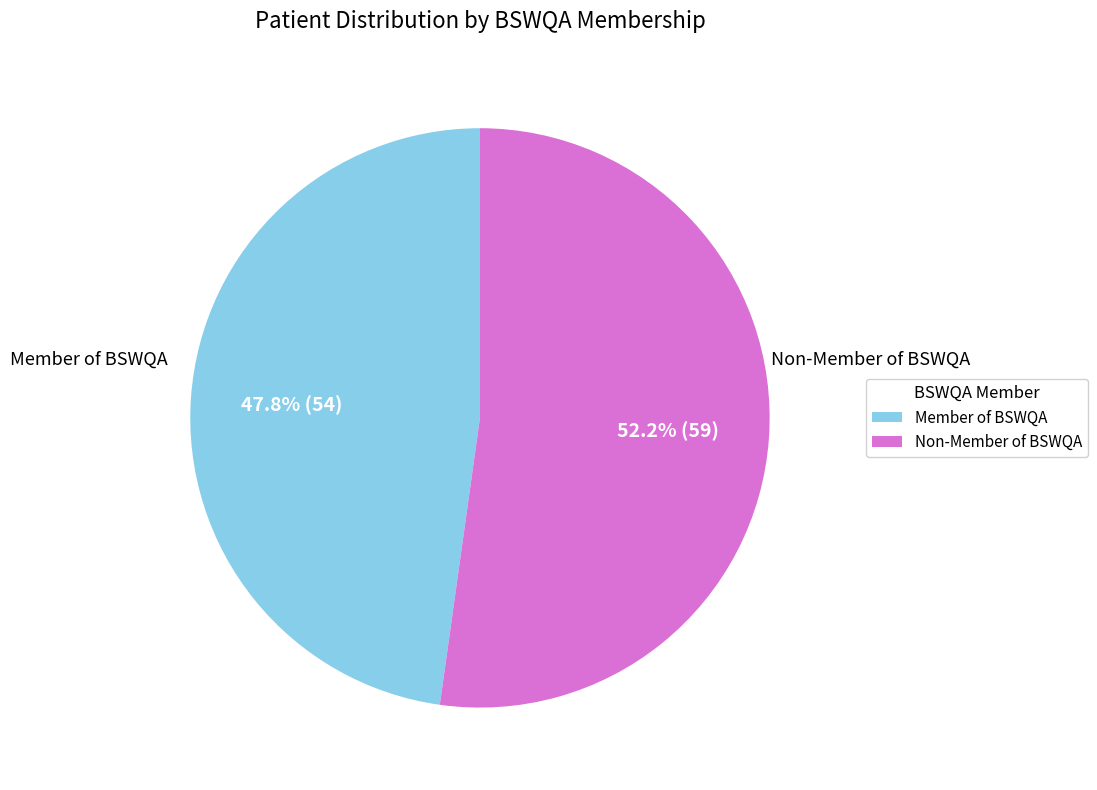

Count the number of slices in the pie.

2